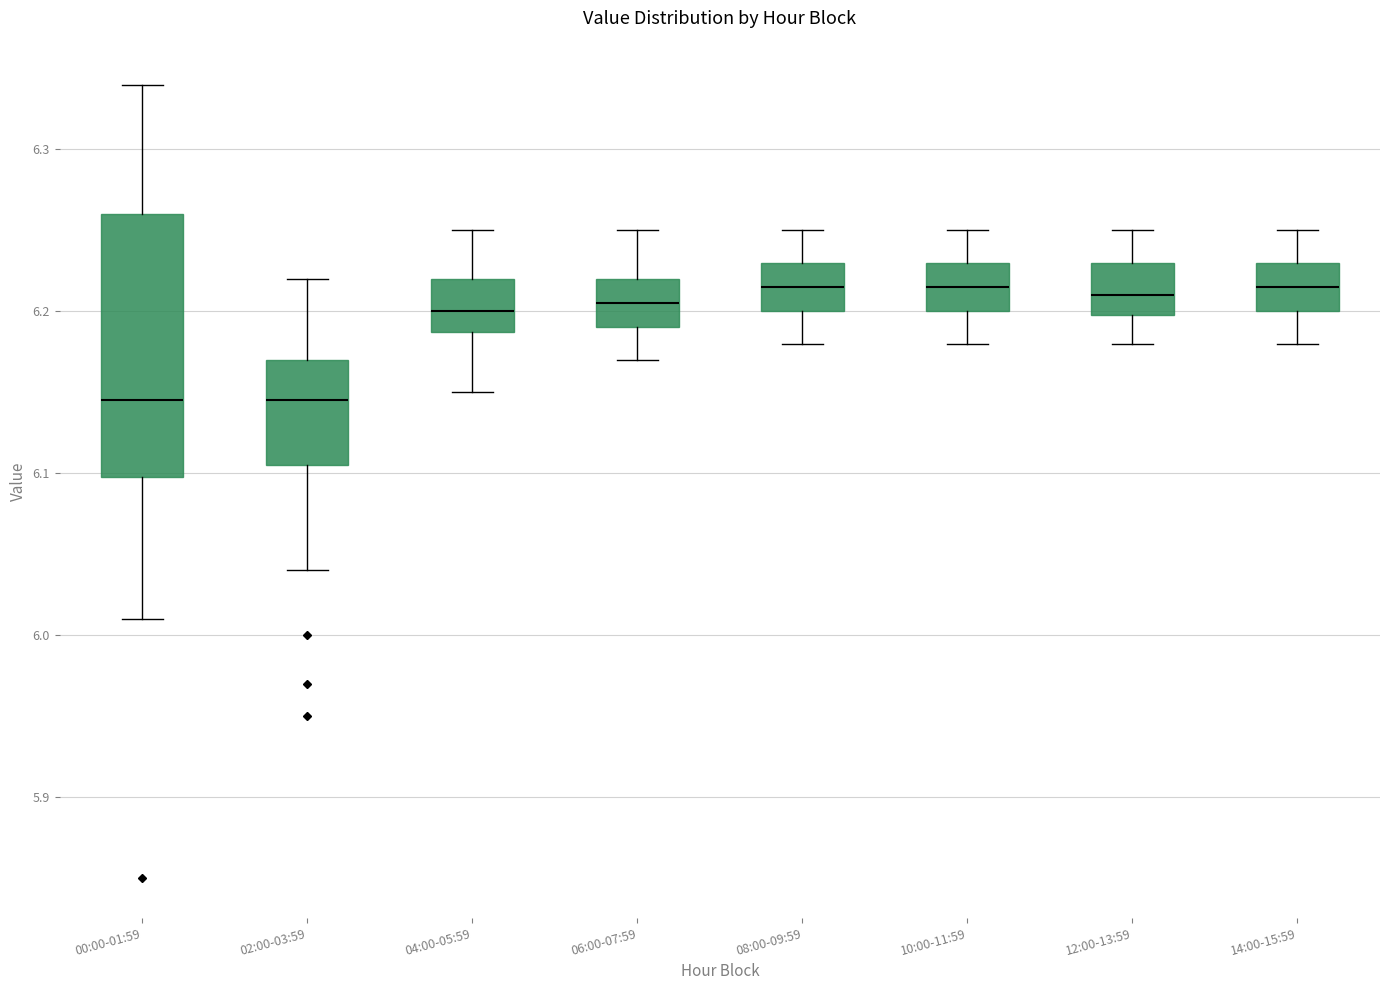

Reading left to right, read every box against the y-axis: the position of its median line, the range the box covers, and the ends of its whiskers. The values are not printed on the chart, so give them approximately, as read against the axis.

00:00-01:59: median 6.15, box 6.10 to 6.26, whiskers 6.01 to 6.34
02:00-03:59: median 6.15, box 6.11 to 6.17, whiskers 6.04 to 6.22
04:00-05:59: median 6.20, box 6.19 to 6.22, whiskers 6.15 to 6.25
06:00-07:59: median 6.21, box 6.19 to 6.22, whiskers 6.17 to 6.25
08:00-09:59: median 6.22, box 6.20 to 6.23, whiskers 6.18 to 6.25
10:00-11:59: median 6.22, box 6.20 to 6.23, whiskers 6.18 to 6.25
12:00-13:59: median 6.21, box 6.20 to 6.23, whiskers 6.18 to 6.25
14:00-15:59: median 6.22, box 6.20 to 6.23, whiskers 6.18 to 6.25